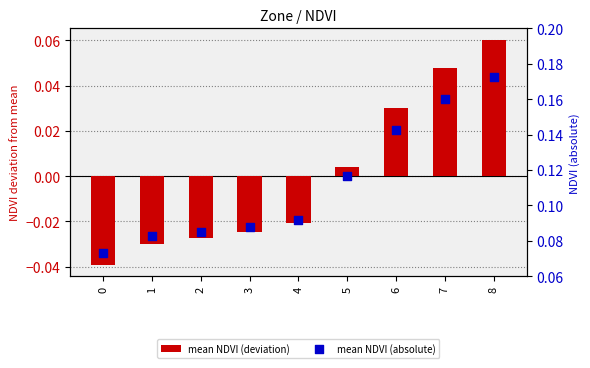

Which series has the largest Y range (max minus min)?

mean NDVI (deviation)